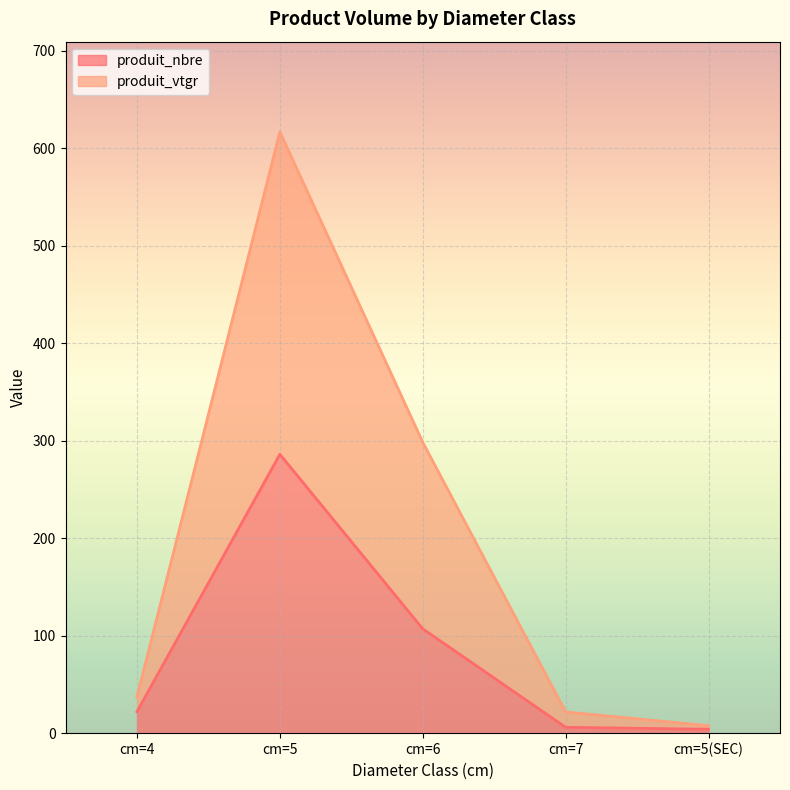

True or false: produit_vtgr and produit_nbre intersect in this chart.

False